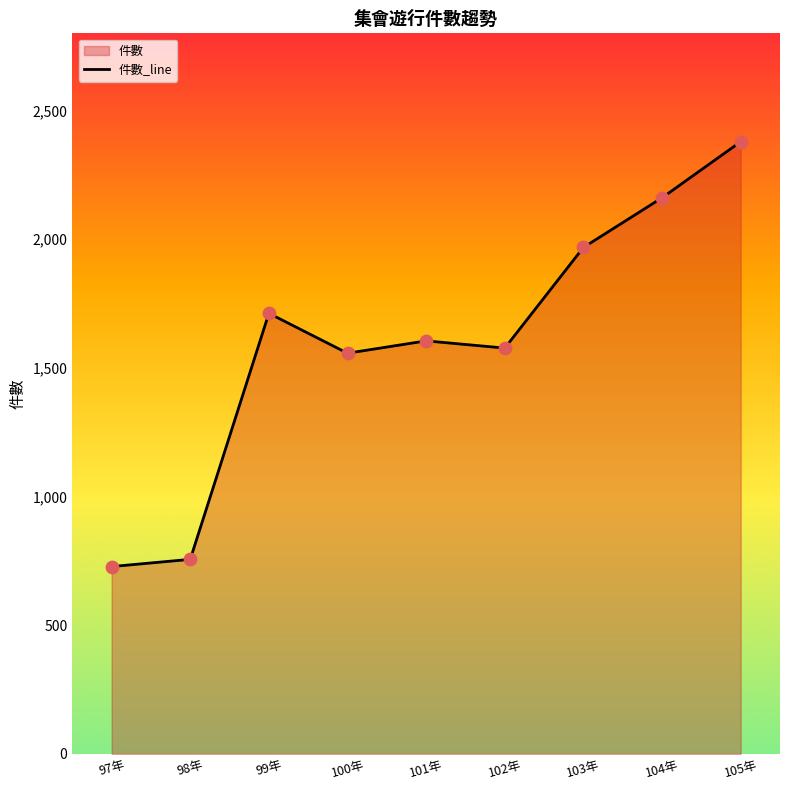

Which has a higher value, 99年 or 98年?

99年